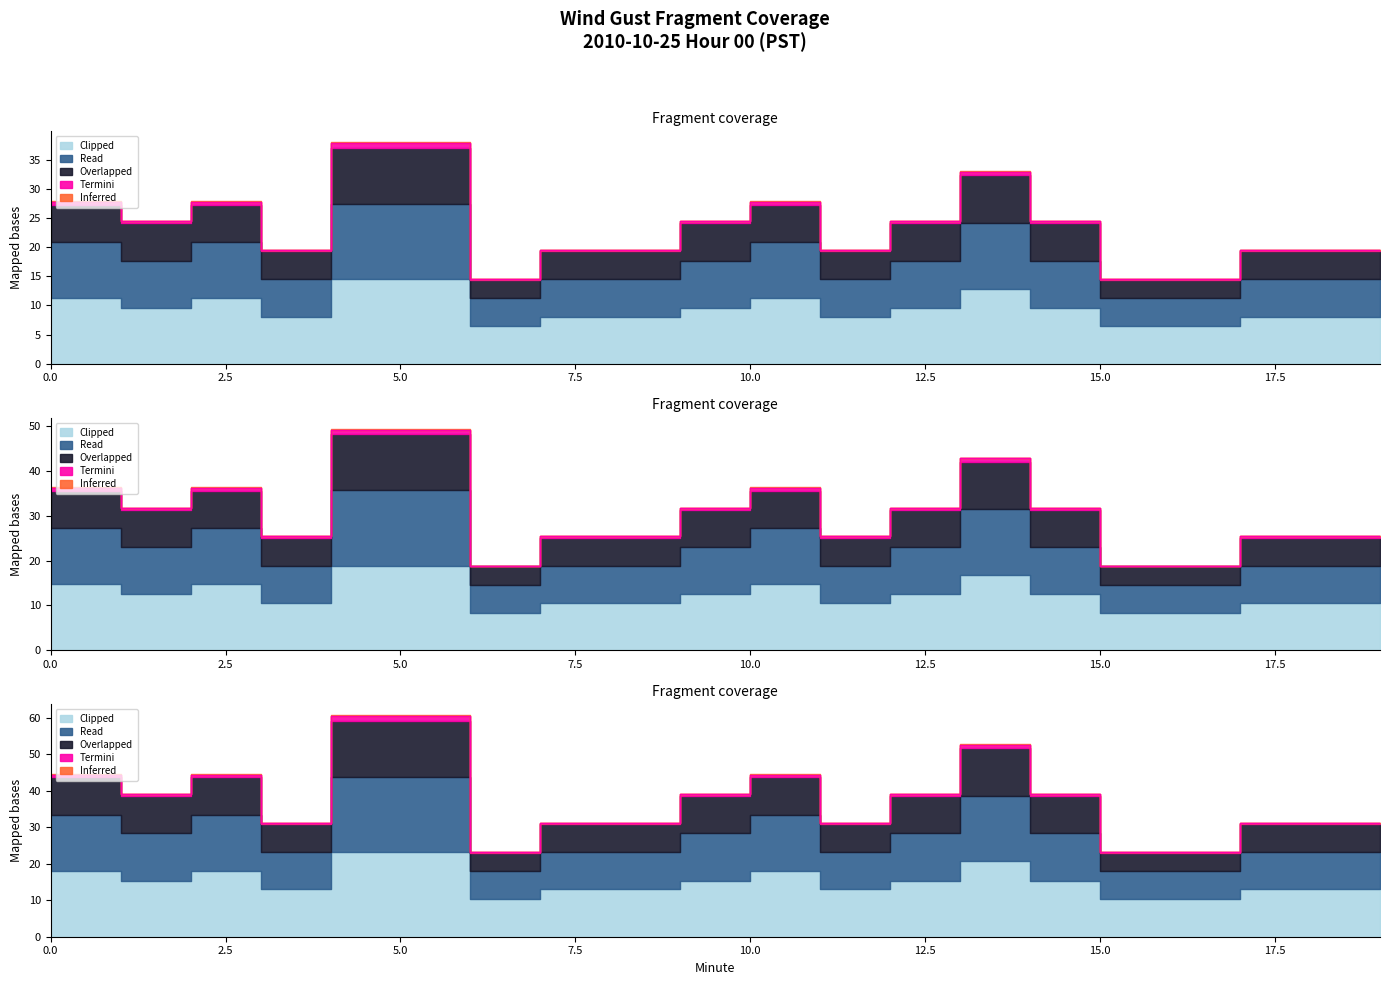

What is the total value across all series at 7?

76.1